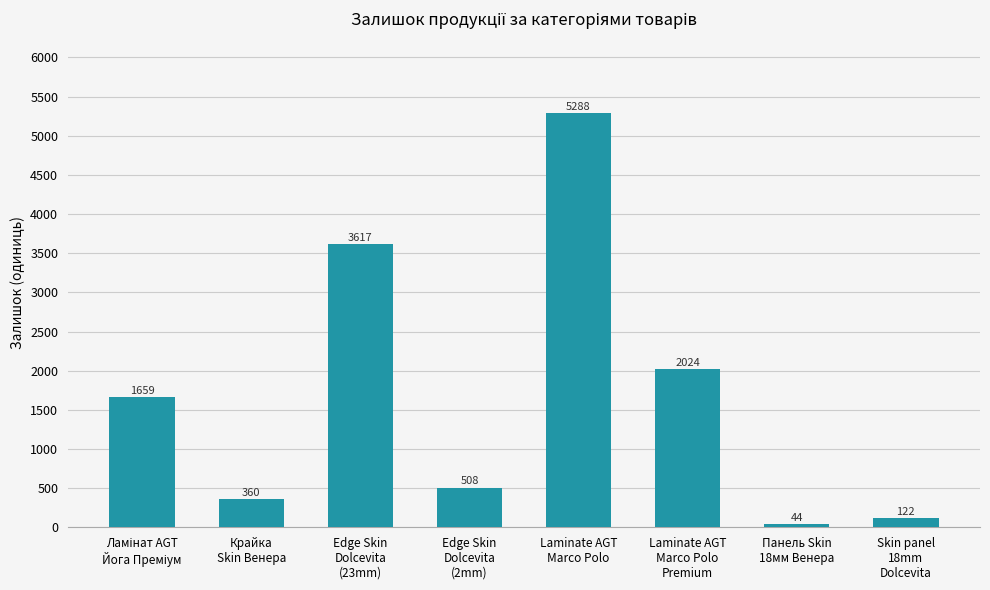

The value at Laminate AGT
Marco Polo is 5288. True or false?

True